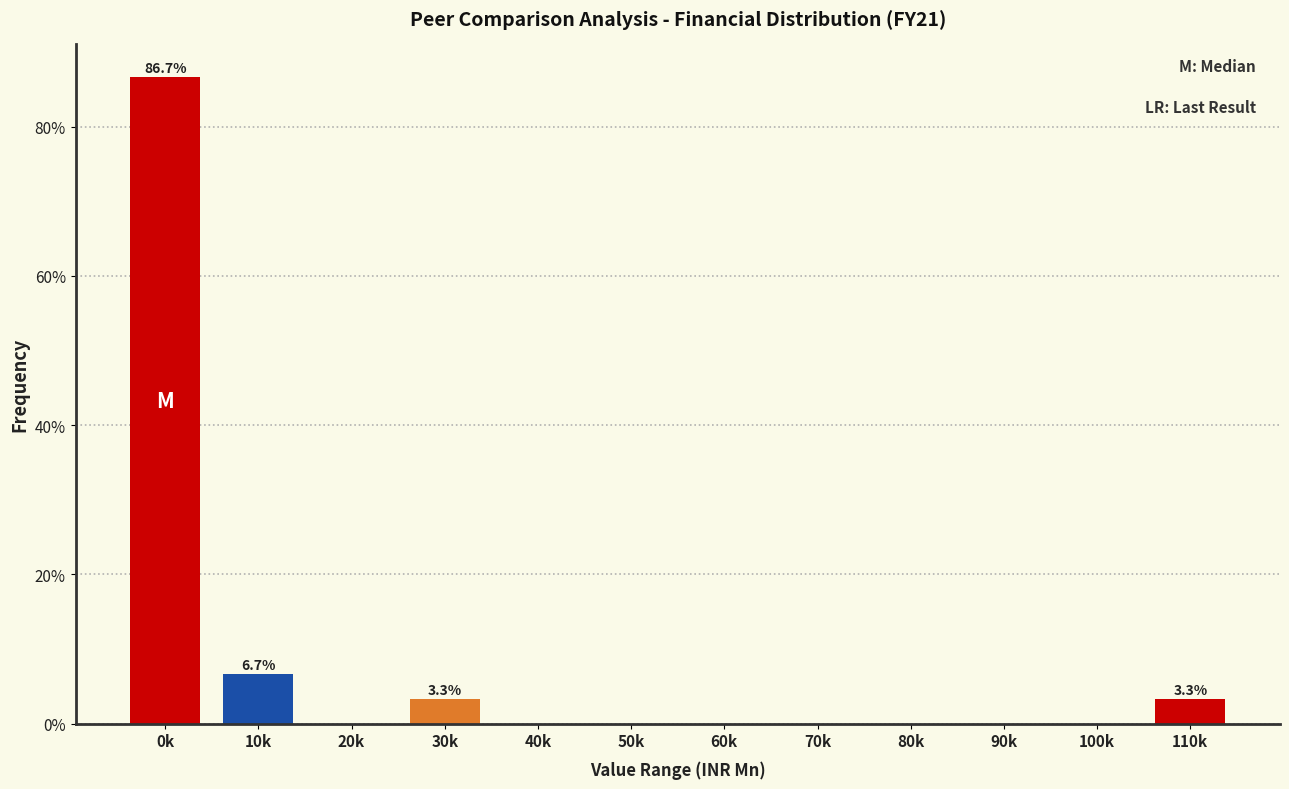

Reading left to right, list all the values displayed in this chart.

0k=86.7	10k=6.7	20k=0.0	30k=3.3	40k=0.0	50k=0.0	60k=0.0	70k=0.0	80k=0.0	90k=0.0	100k=0.0	110k=3.3